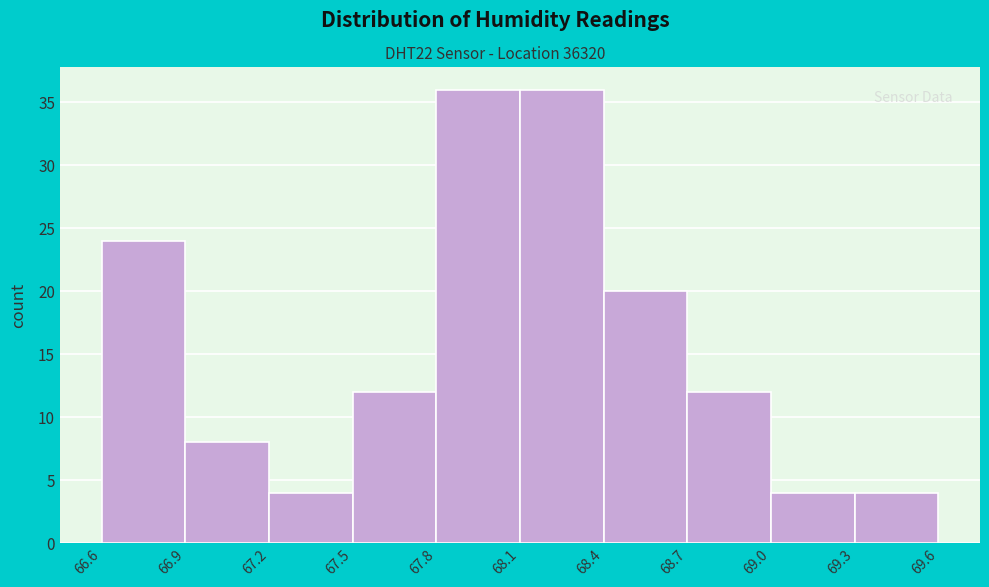

Reading left to right, transcribe this chart: for each bar, give the range it covers on the x-axis and its height. The values are not printed on the chart, so give them approximately, as read against the axis.

66.6 to 66.9: 24
66.9 to 67.2: 8
67.2 to 67.5: 4
67.5 to 67.8: 12
67.8 to 68.1: 36
68.1 to 68.4: 36
68.4 to 68.7: 20
68.7 to 69.0: 12
69.0 to 69.3: 4
69.3 to 69.6: 4